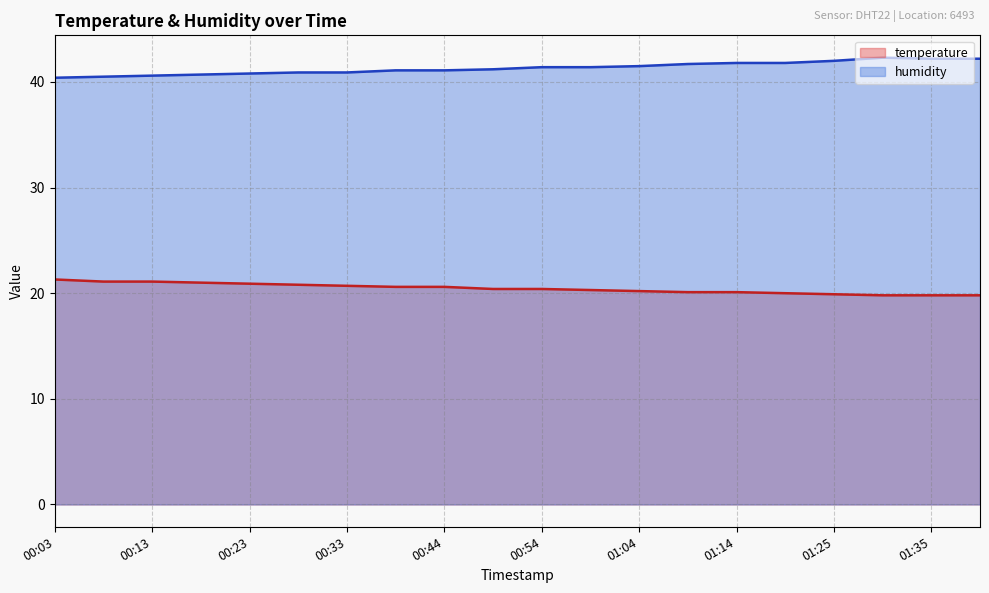

What is the difference between the temperature values at 01:04 and 00:49?

0.2